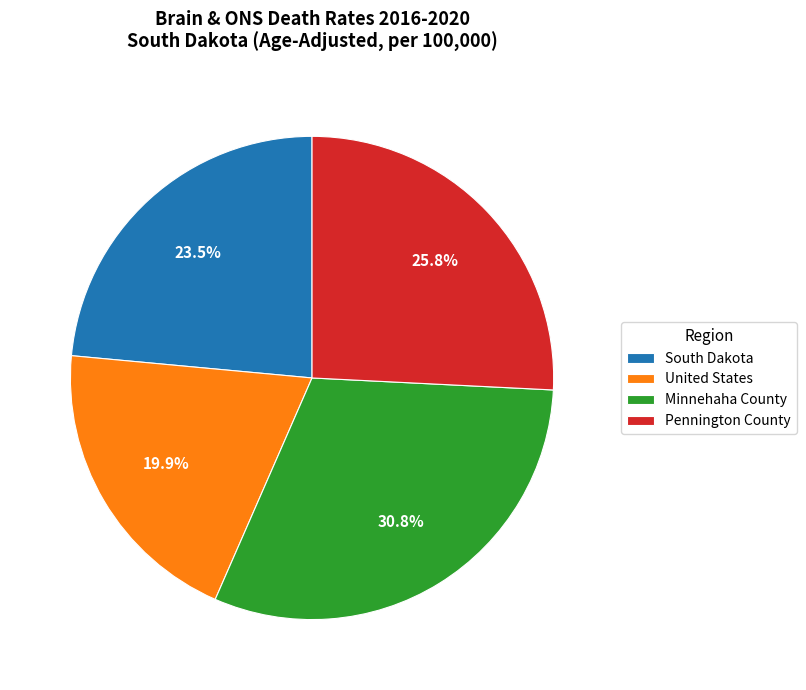

Does any single category account for the majority?

No